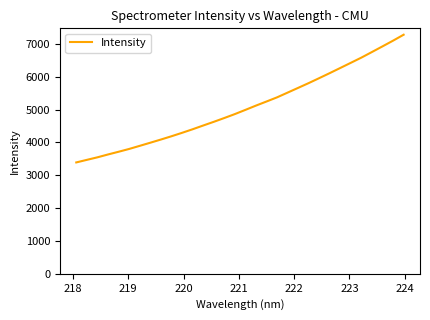

What is the minimum value shown in the chart?

3392.3